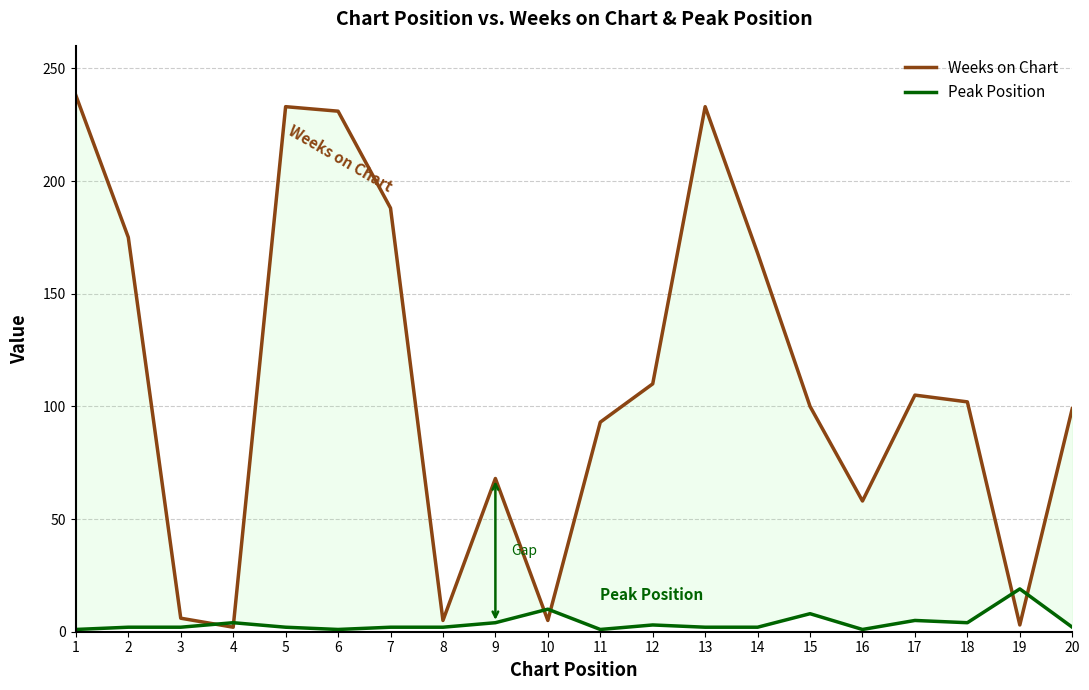

What is the maximum value for Peak Position?

19